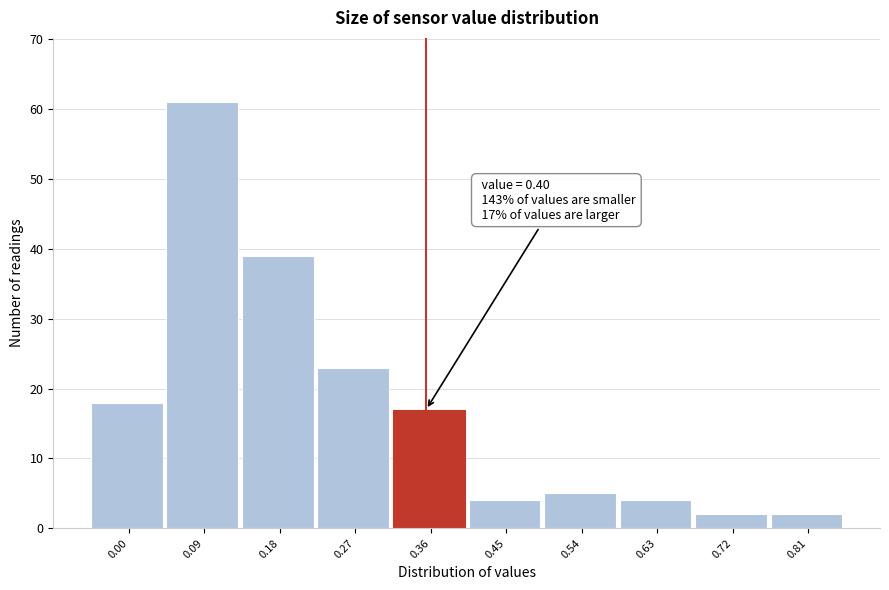

Reading right to left, what are all the values shown in this chart?

0.81=2	0.72=2	0.63=4	0.54=5	0.45=4	0.36=17	0.27=23	0.18=39	0.09=61	0.00=18